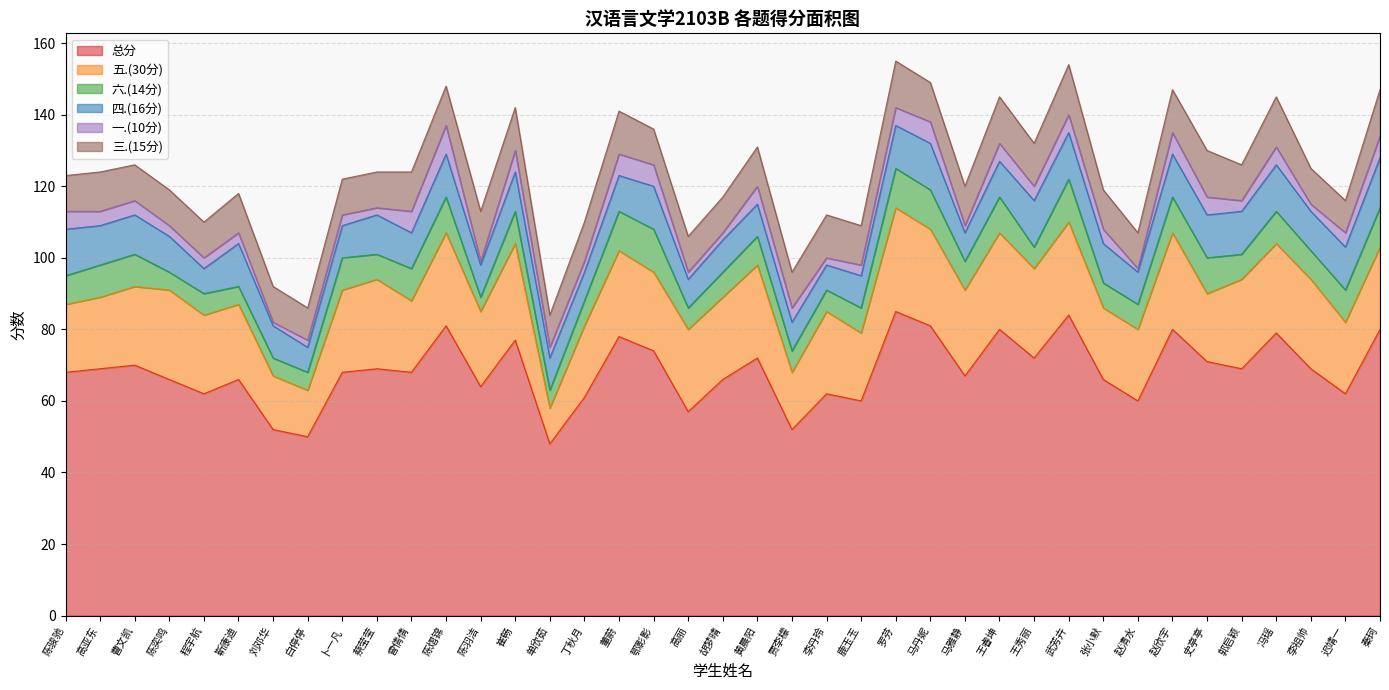

Is the value of 六.(14分) at 冯瑶 greater than the value of 五.(30分) at 鄂影影?

No